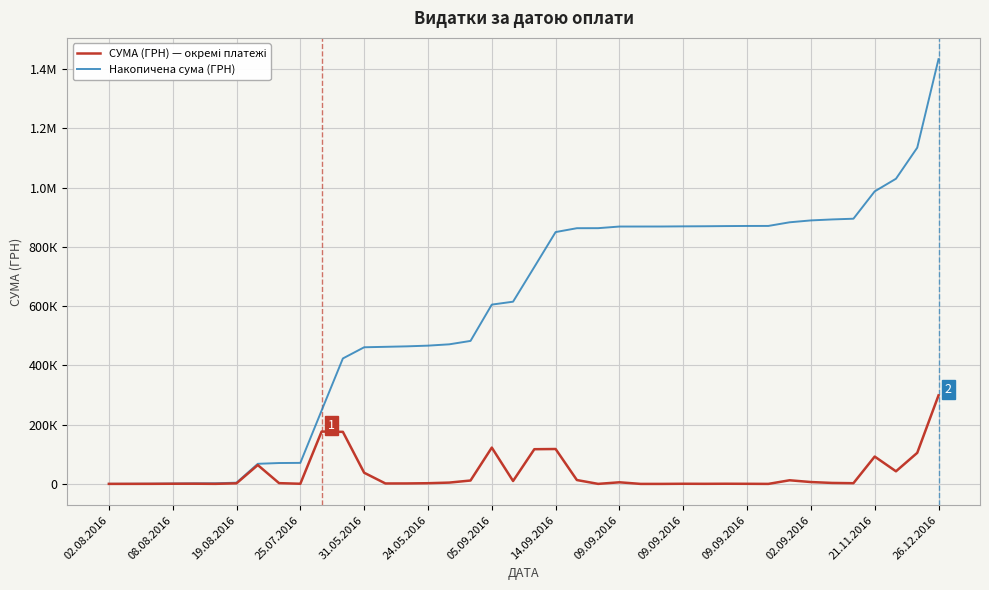

Does the chart display data point markers on the line(s)?

No